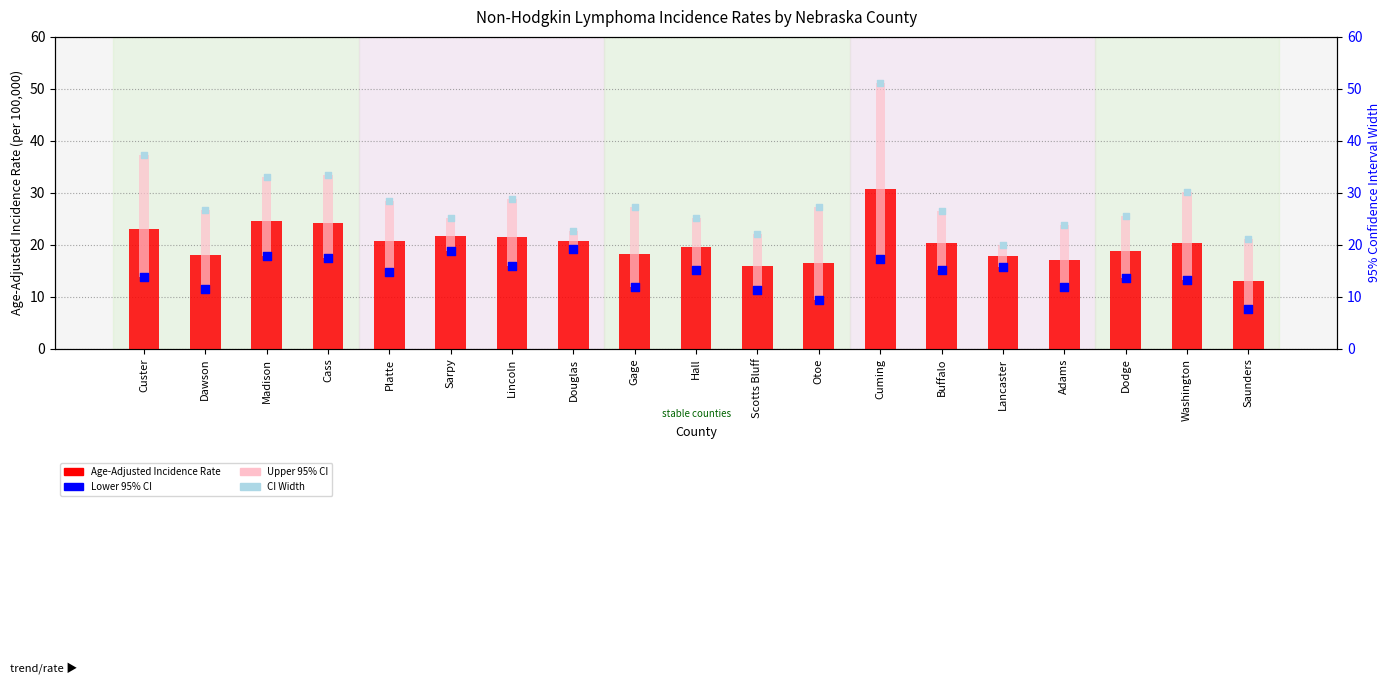

At how many categories does at least one series exceed 17?

19